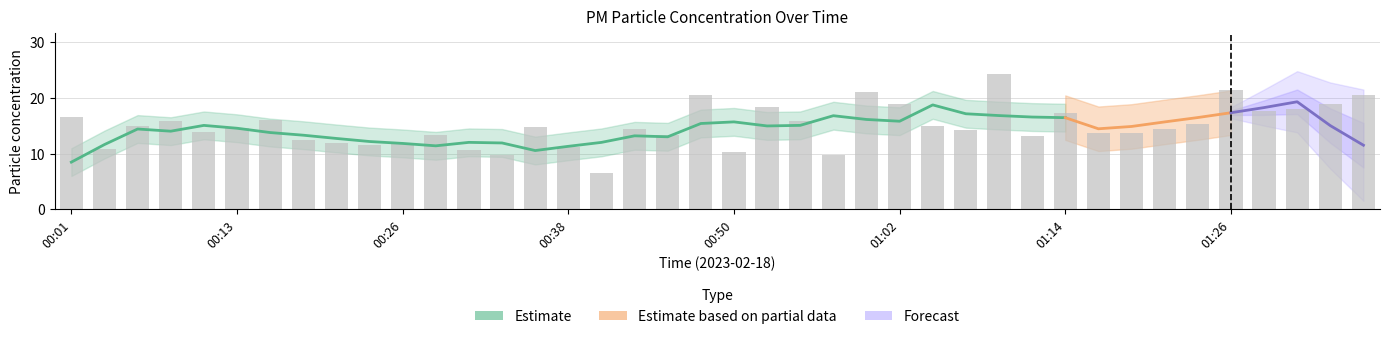

List the labels in order of value, largest first.

01:09, 01:26, 01:00, 00:47, 01:36, 01:02, 01:34, 00:52, 01:31, 01:29, 01:14, 00:01, 00:16, 00:55, 00:08, 01:24, 01:04, 00:06, 00:35, 00:13, 00:43, 01:21, 01:07, 00:11, 01:19, 01:17, 00:45, 00:28, 01:12, 00:18, 00:20, 00:26, 00:23, 00:38, 00:03, 00:30, 00:50, 00:33, 00:57, 00:40